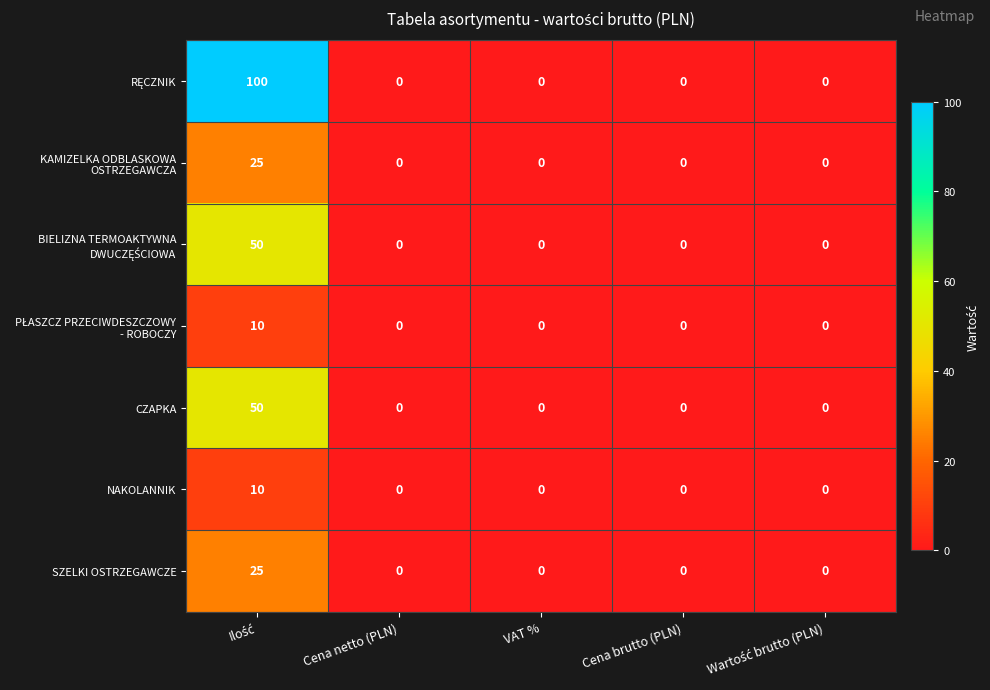

True or false: NAKOLANNIK has a value of 5 at Cena brutto (PLN).

False